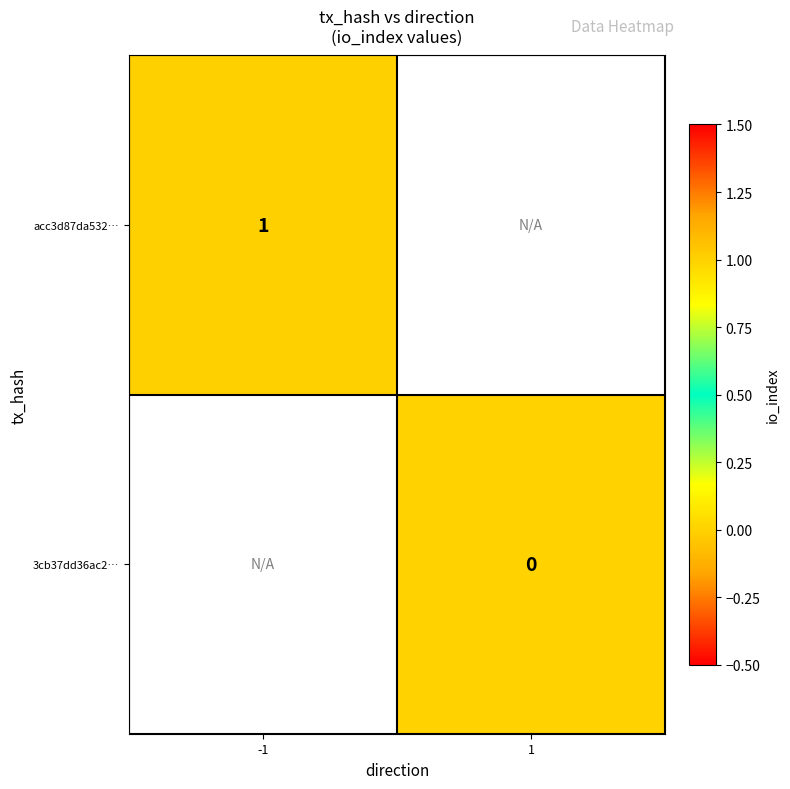

Is the value of 3cb37dd36ac2… at 1 greater than the value of acc3d87da532… at -1?

No